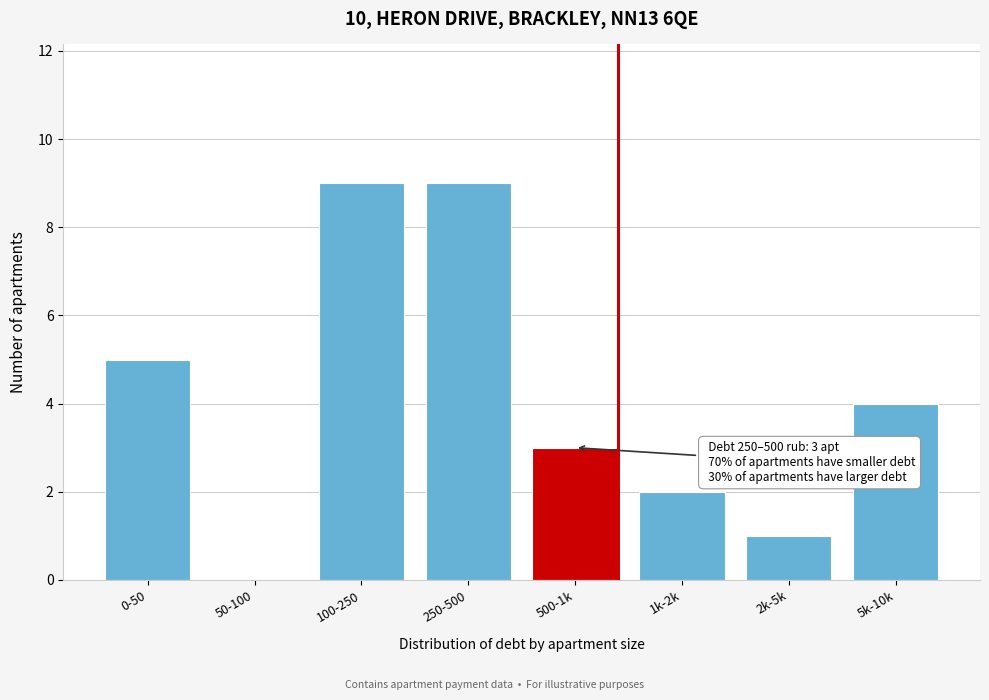

Reading left to right, extract all data points from this chart.

0-50=5	50-100=0	100-250=9	250-500=9	500-1k=3	1k-2k=2	2k-5k=1	5k-10k=4